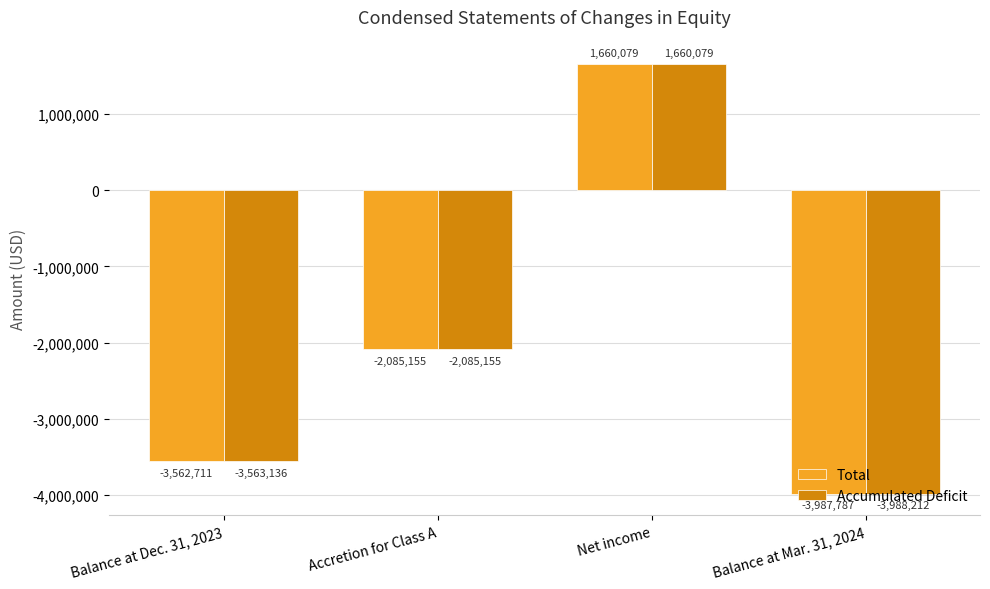

Does the chart contain stacked bars?

No